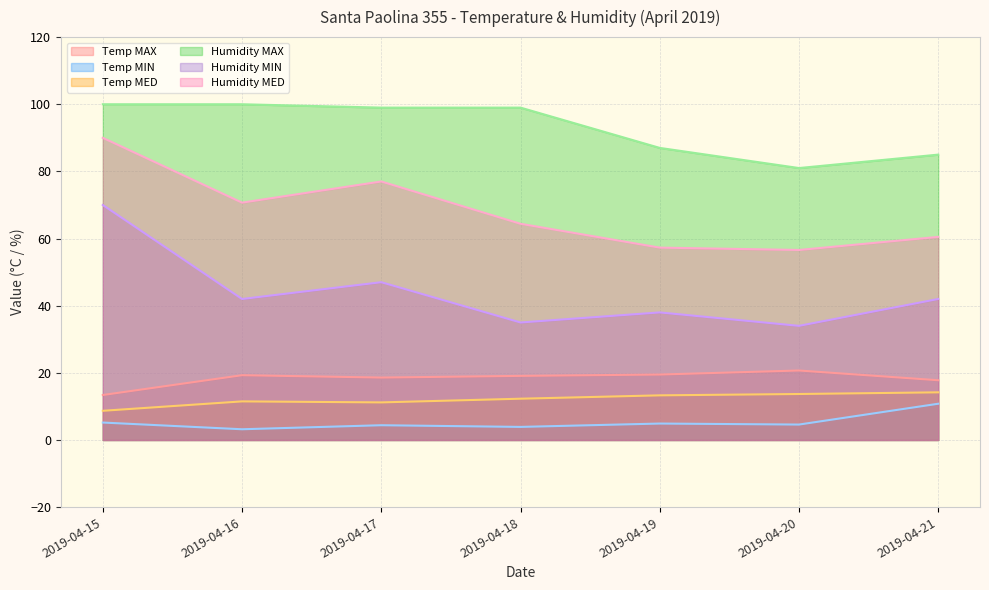

Between 2019-04-15 and 2019-04-16, which series saw the biggest shift?

Humidity MIN